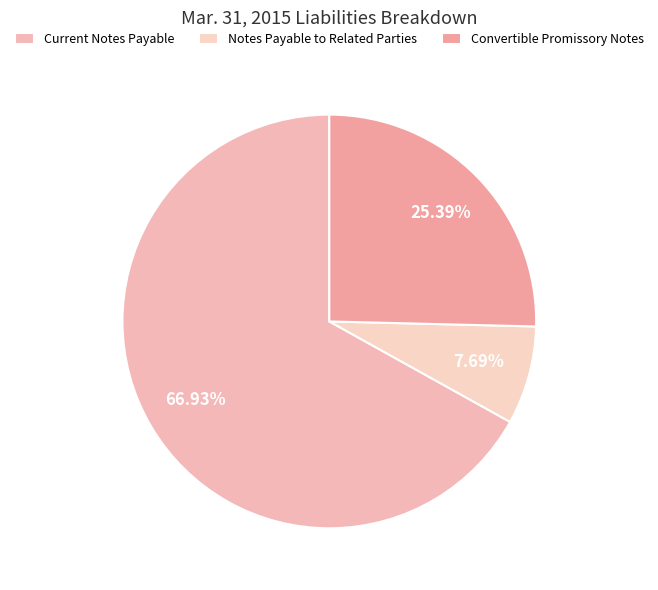

How many segments does this pie chart have?

3